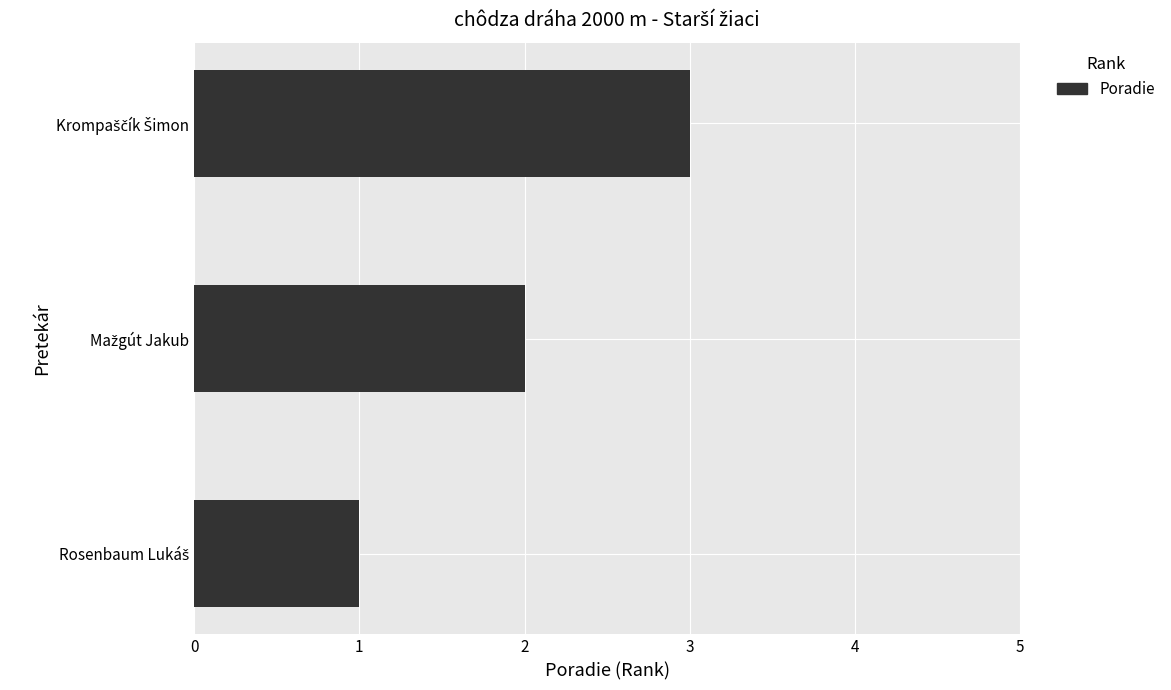

What is the sum of all values?

6